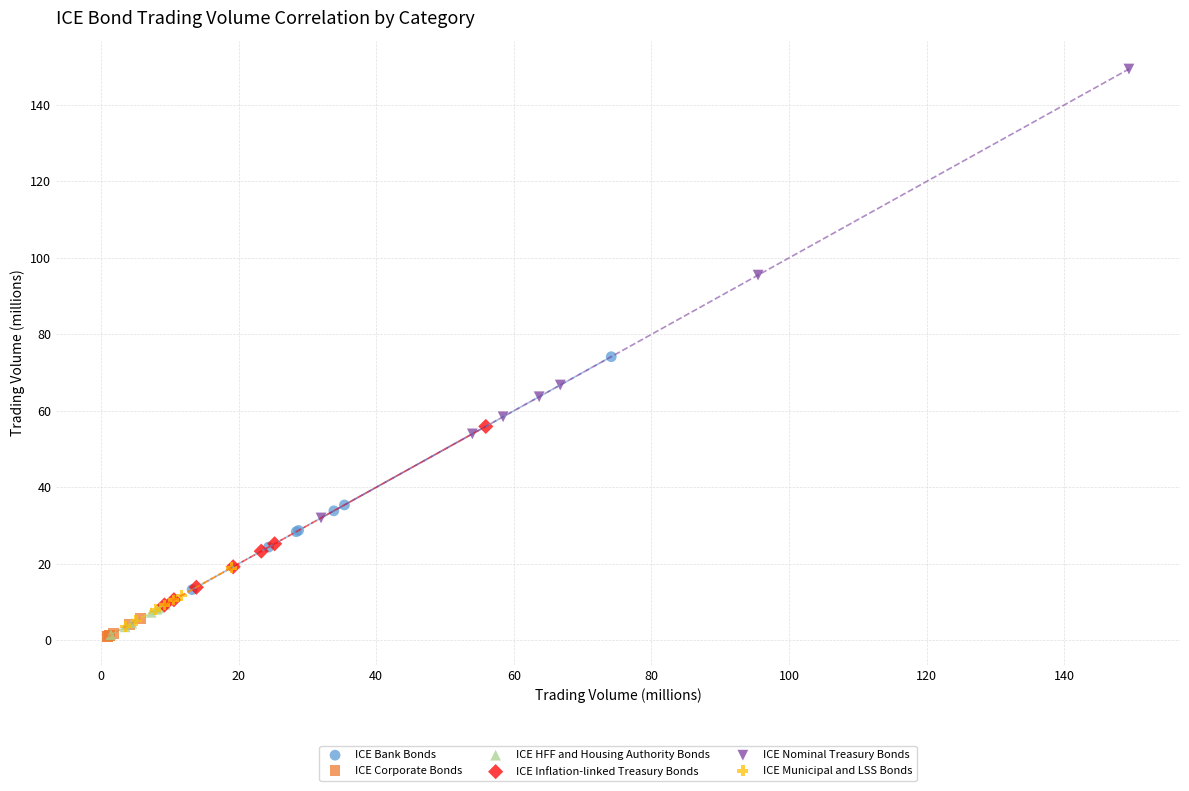

What are all the series names shown in the legend?

ICE Bank Bonds, ICE Corporate Bonds, ICE HFF and Housing Authority Bonds, ICE Inflation-linked Treasury Bonds, ICE Nominal Treasury Bonds, ICE Municipal and LSS Bonds